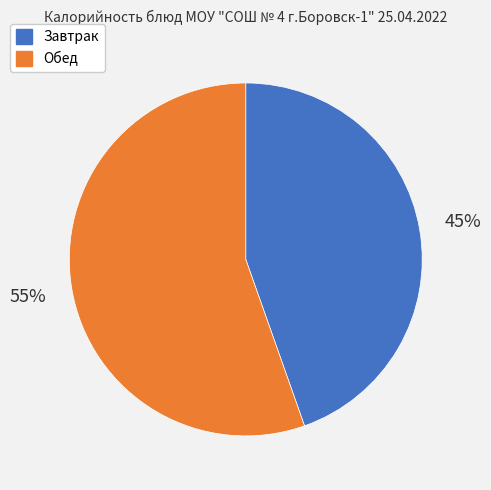

To the nearest percent, what is the average slice percentage?

50%